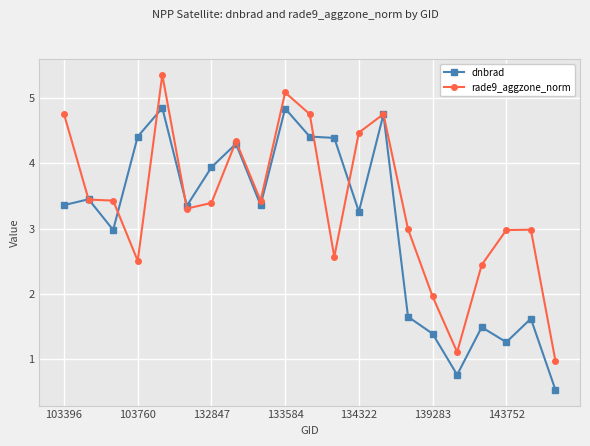

What is the greatest value displayed?

5.4